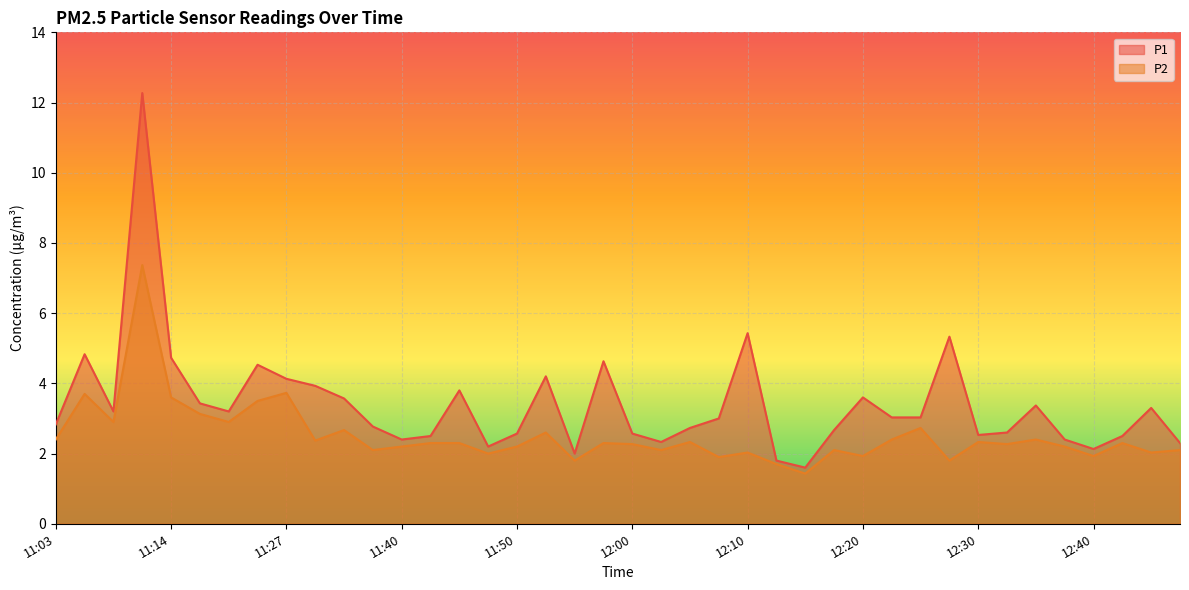

True or false: P1 and P2 intersect in this chart.

False